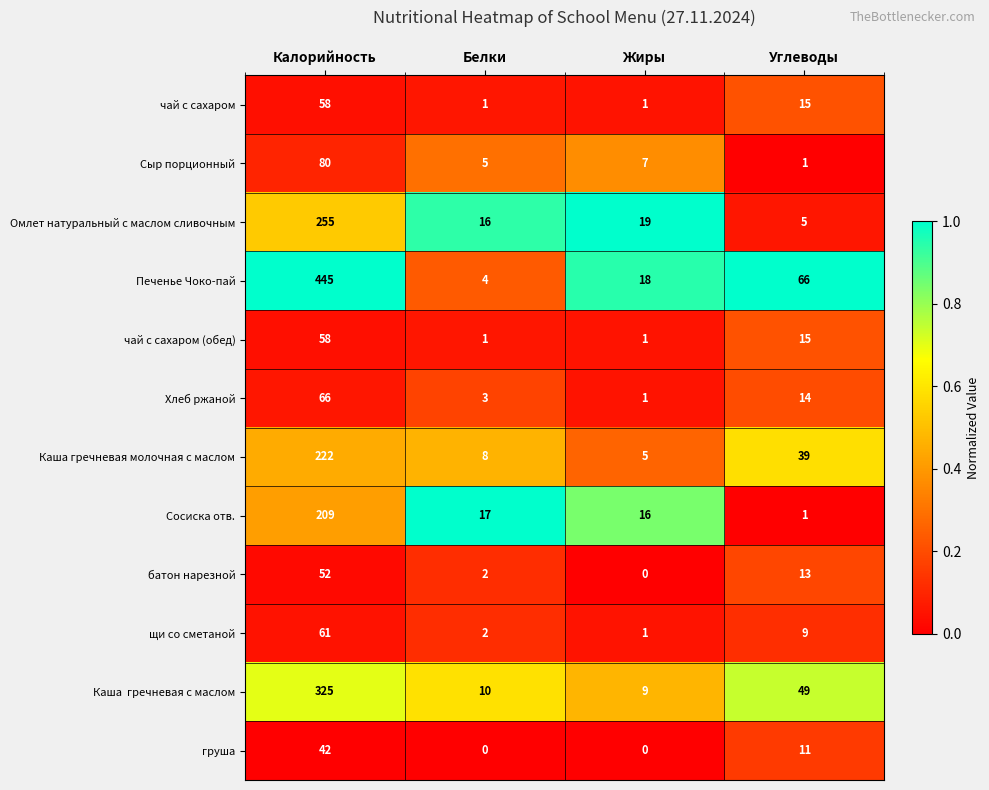

True or false: Хлеб ржаной has a value of 22 at Углеводы.

False